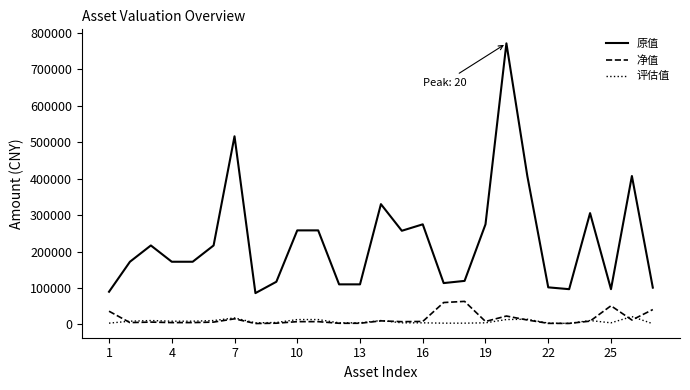

Which series has the largest range (max minus min)?

原值